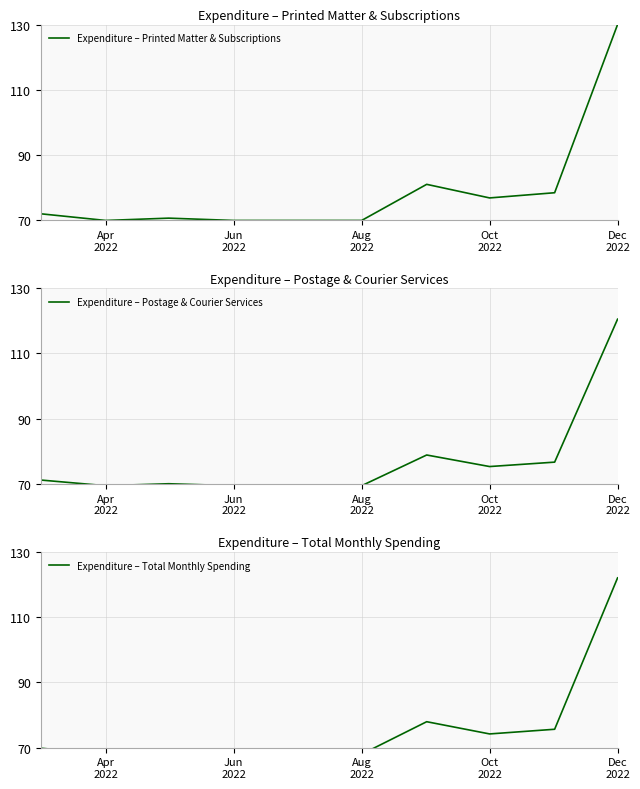

After their last crossing, which series has the higher values: Expenditure – Postage & Courier Services or Expenditure – Total Monthly Spending?

Expenditure – Total Monthly Spending